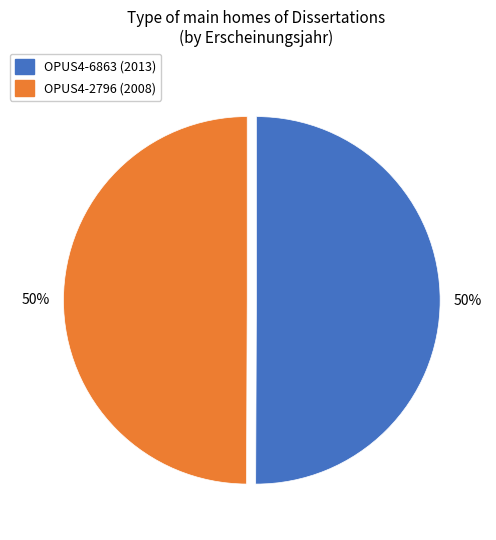

To the nearest percent, what is the combined percentage of OPUS4-6863 (2013) and OPUS4-2796 (2008)?

100%